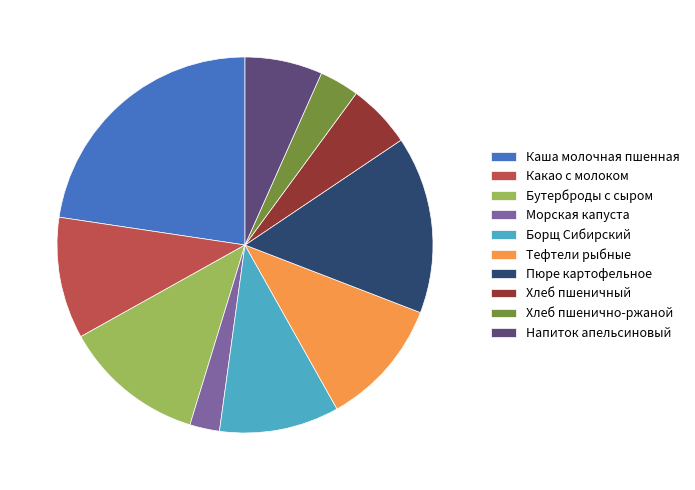

Between Морская капуста and Пюре картофельное, which is larger?

Пюре картофельное